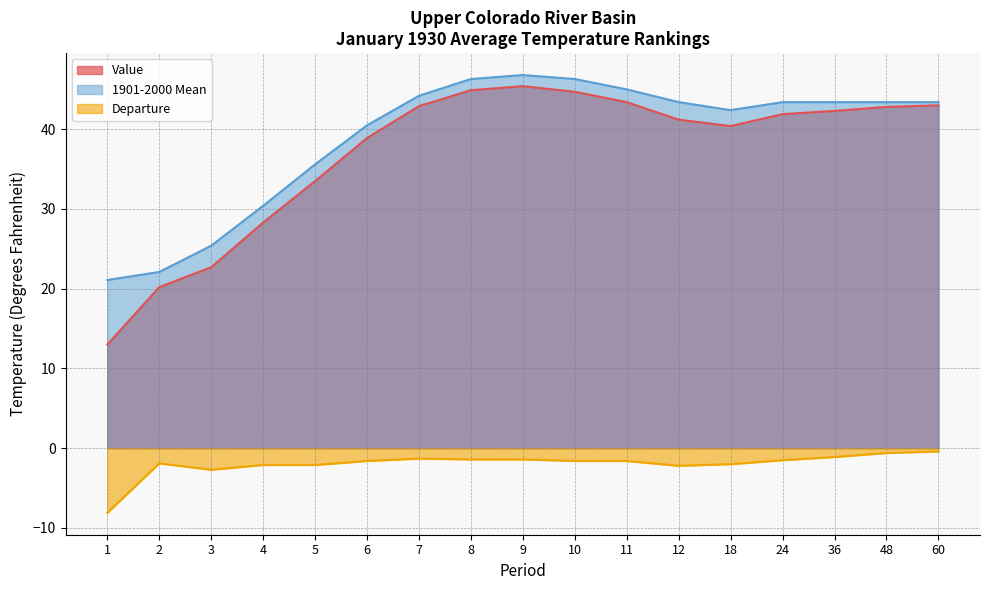

Reading left to right, list all the values displayed in this chart.

Value: 13.0	20.2	22.7	28.3	33.5	38.9	42.9	44.9	45.4	44.7	43.4	41.2	40.4	41.9	42.3	42.8	43.0
1901-2000 Mean: 21.1	22.1	25.4	30.4	35.6	40.5	44.2	46.3	46.8	46.3	45.0	43.4	42.4	43.4	43.4	43.4	43.4
Departure: -8.1	-1.9	-2.7	-2.1	-2.1	-1.6	-1.3	-1.4	-1.4	-1.6	-1.6	-2.2	-2.0	-1.5	-1.1	-0.6	-0.4